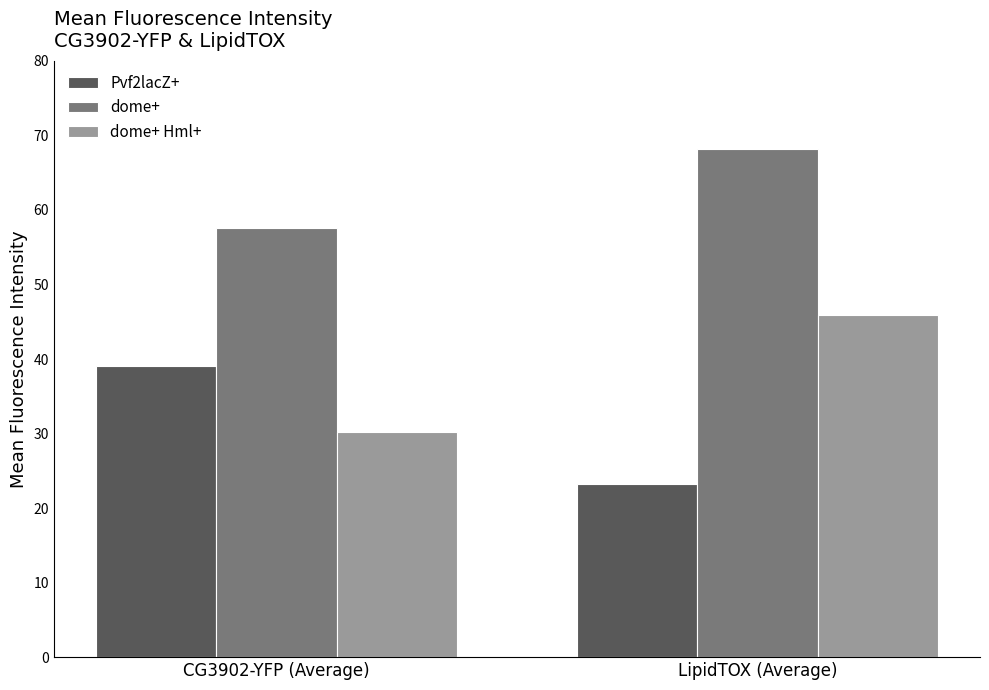

Rank the series by their average value, from lowest to highest.

Pvf2lacZ+, dome+ Hml+, dome+